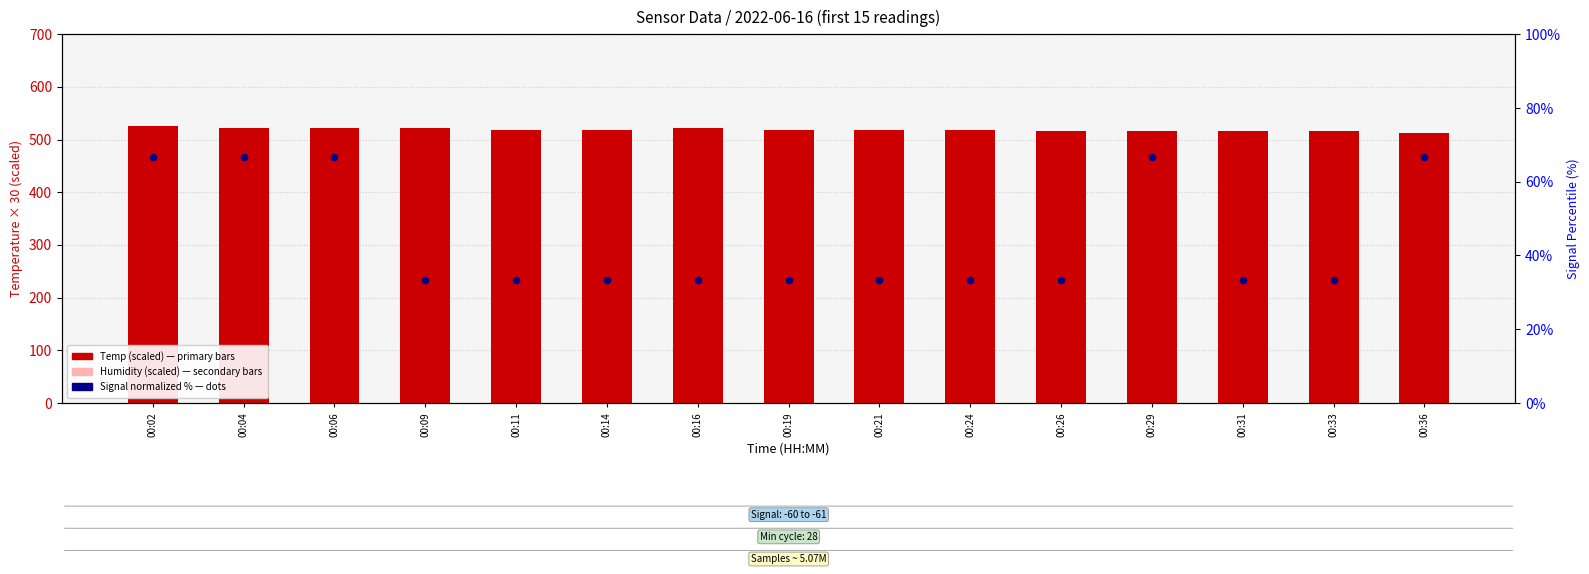

Which series reaches the maximum Y coordinate?

Temp (scaled)